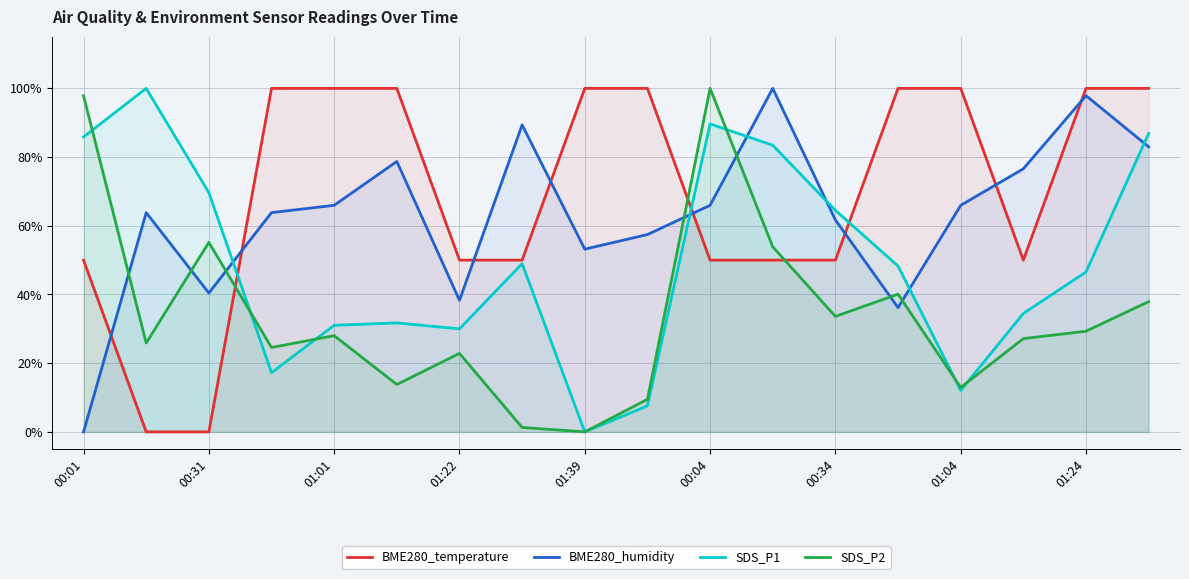

Where is SDS_P2 nearest to the value 0?

01:39